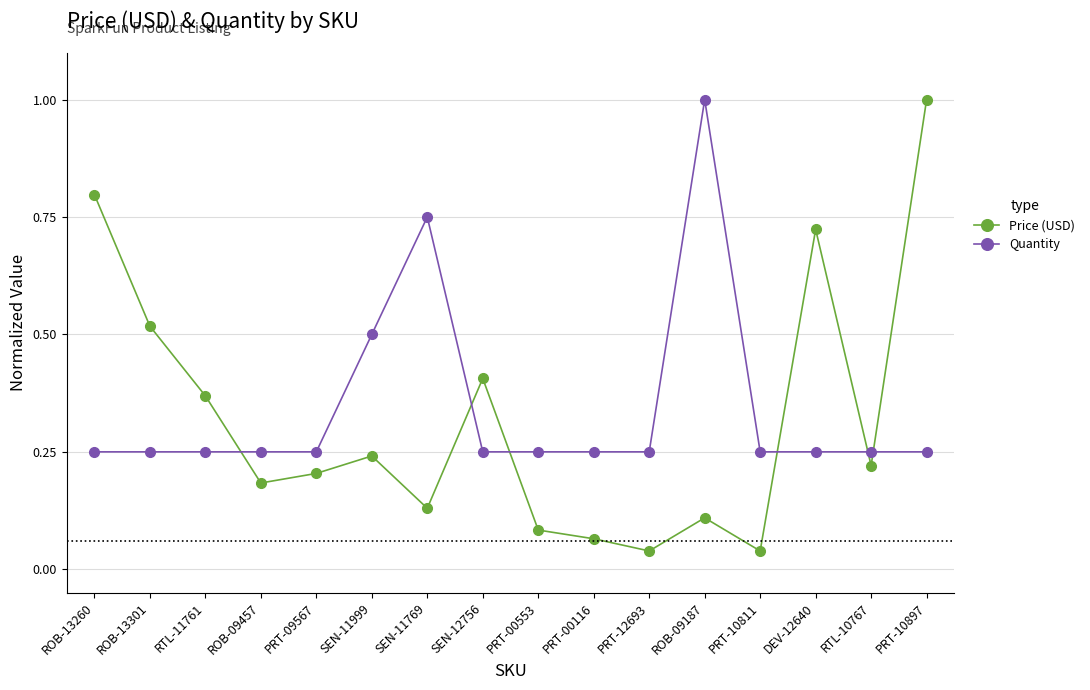

What is the label of the 16th point from the left?

PRT-10897